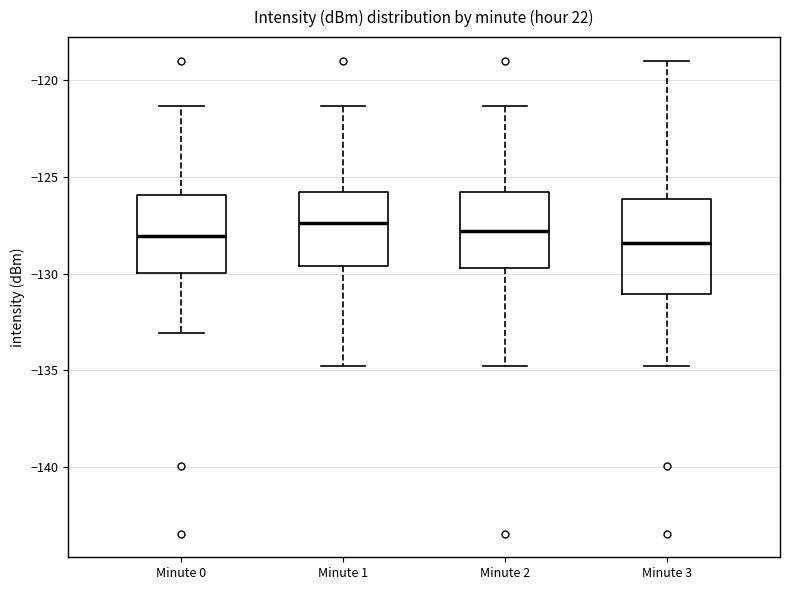

Where is the upper edge of the box for Minute 1 on the y-axis? The values are not printed on the chart, so give them approximately, as read against the axis.

-126.0